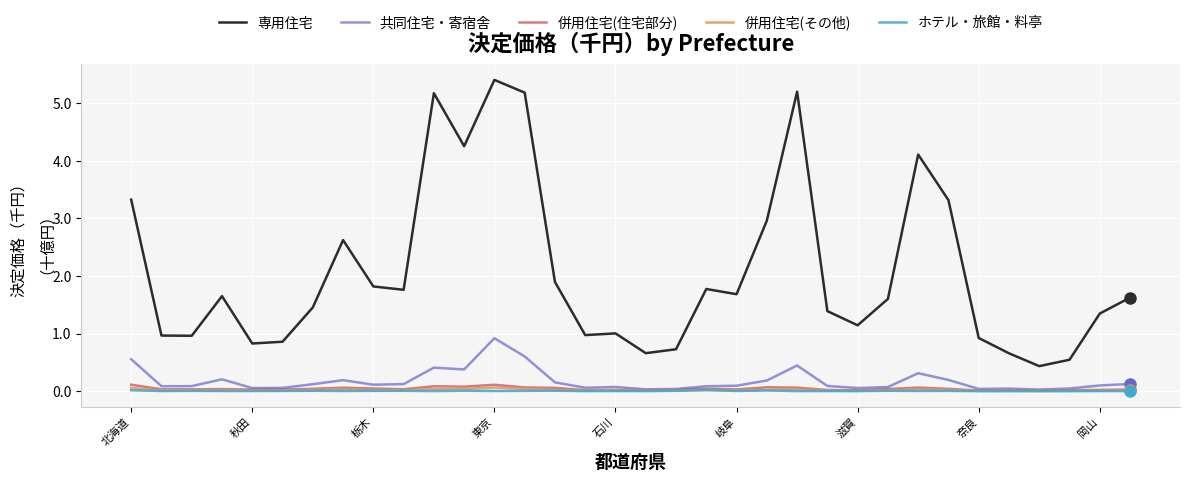

True or false: 併用住宅(住宅部分) and 専用住宅 intersect in this chart.

False